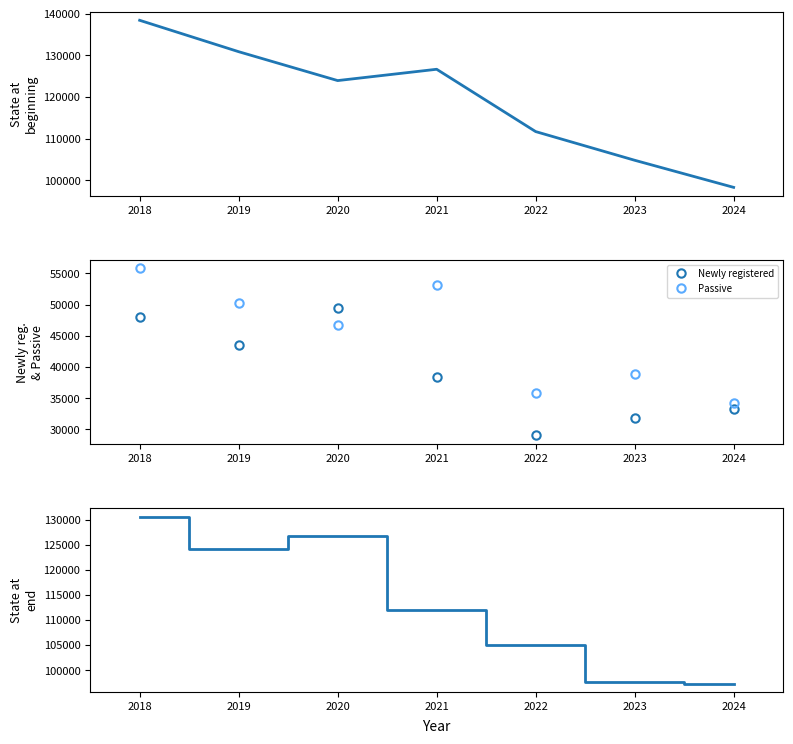

List the labels in order of State at beginning value, smallest first.

2024, 2023, 2022, 2020, 2021, 2019, 2018